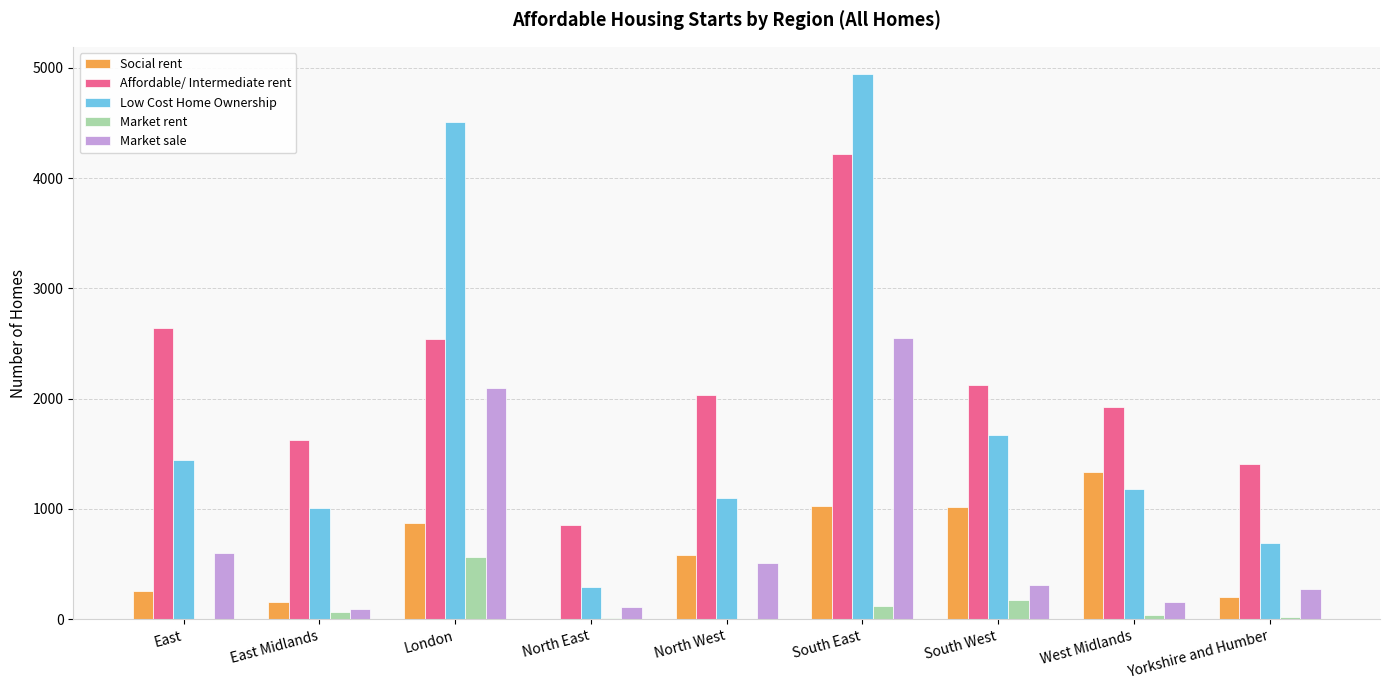

What is the maximum value shown in the chart?

4944